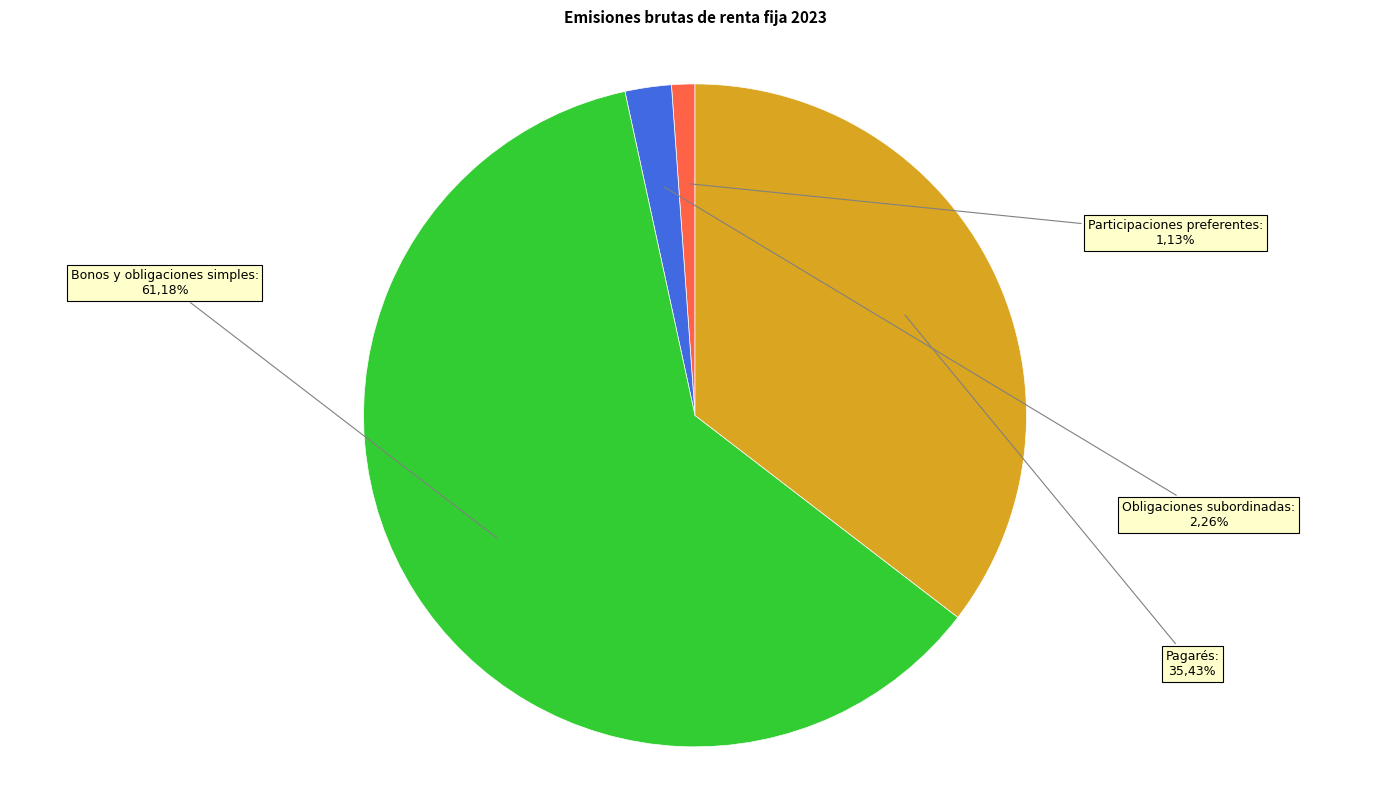

The Participaciones preferentes slice represents 1% of the pie. True or false?

True